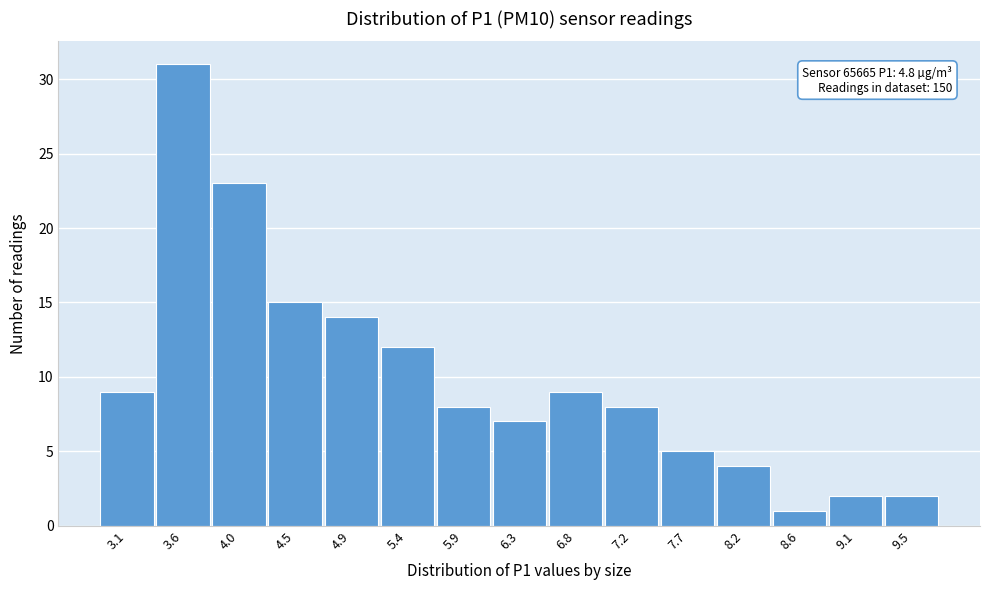

Reading left to right, list all the values displayed in this chart.

9	31	23	15	14	12	8	7	9	8	5	4	1	2	2